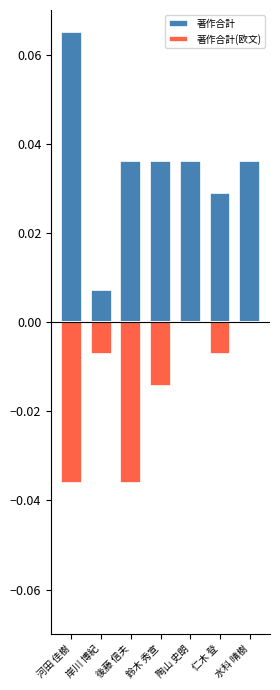

Which category has the highest value in the 著作合計 series?

河田 佳樹